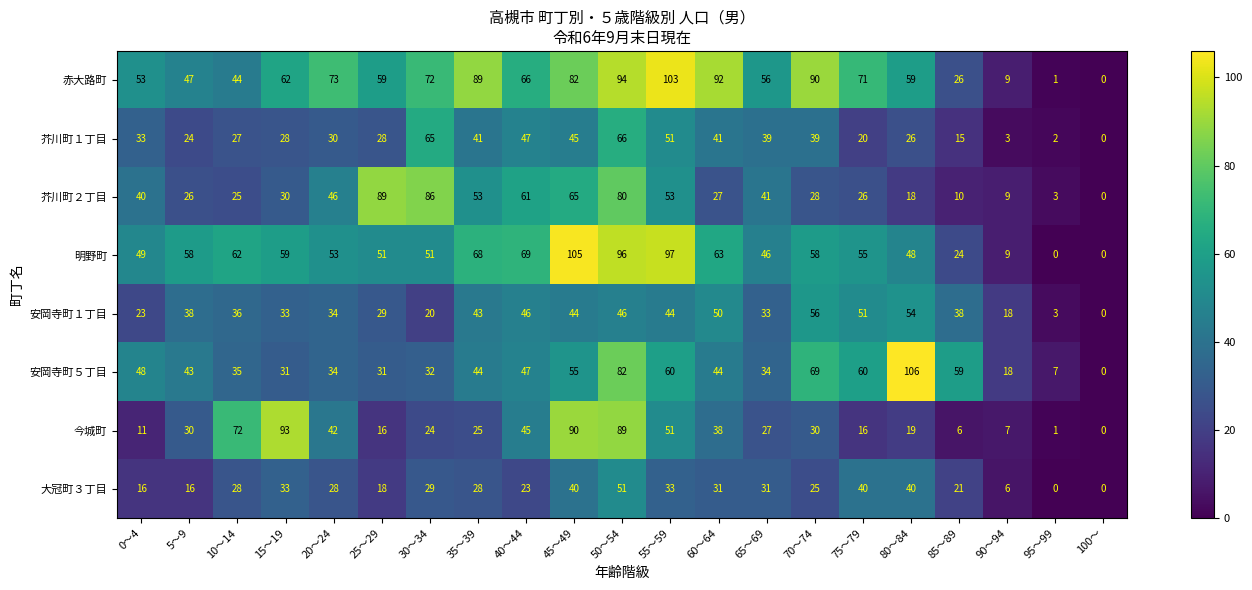

The 今城町 series shows 11 at 0～4. True or false?

True